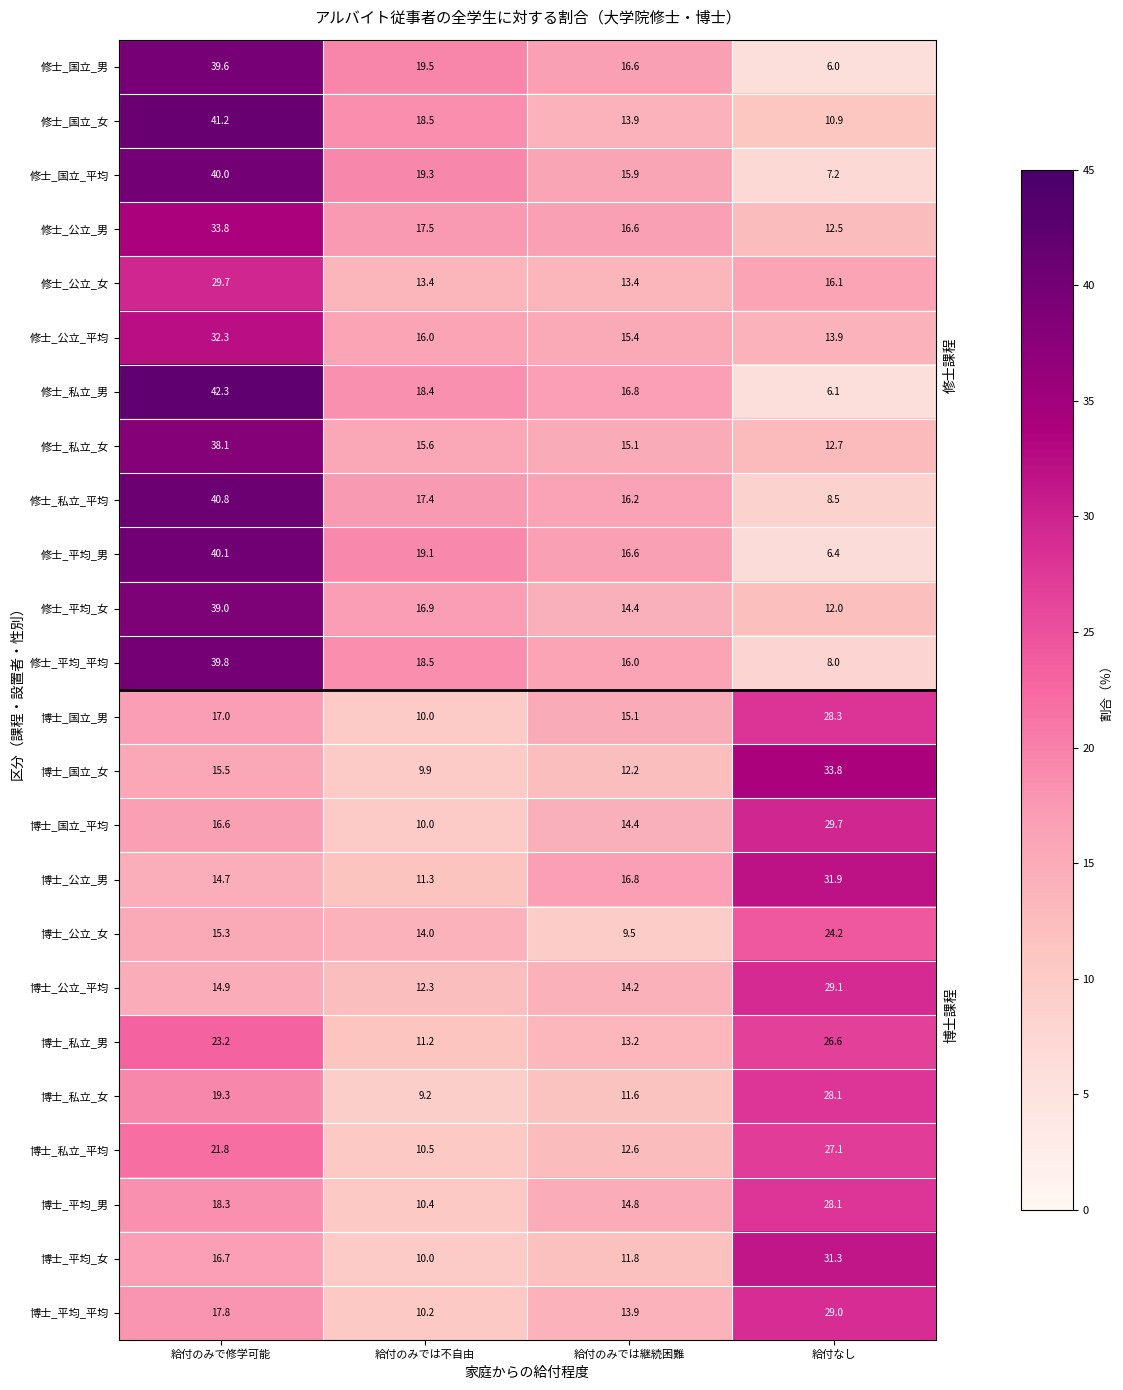

At which label does 博士_公立_女 reach its minimum?

給付のみでは継続困難